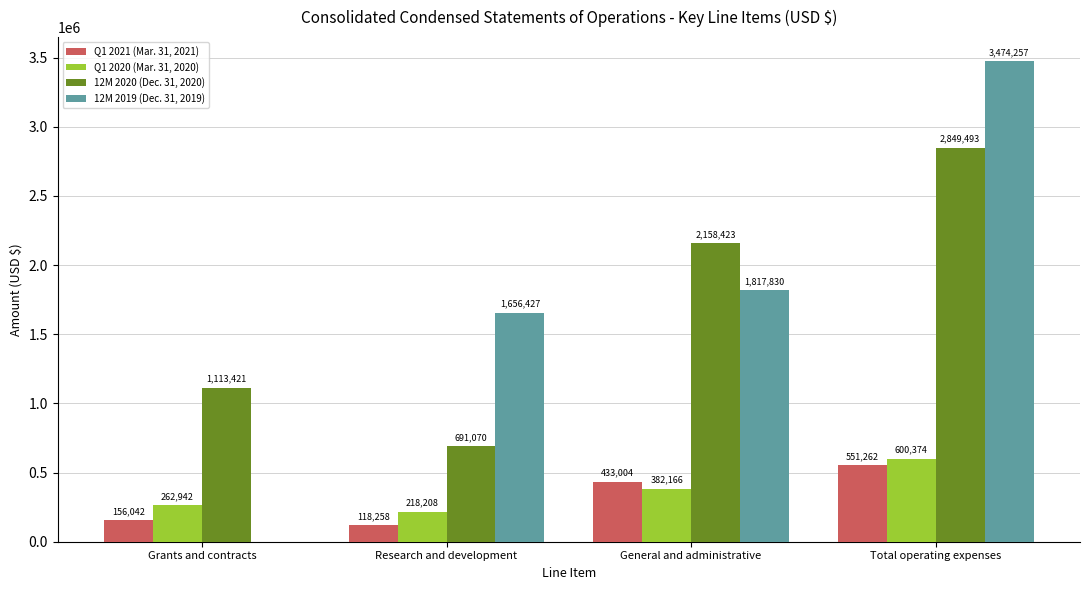

What is the total value across all series at Total operating expenses?

7475386